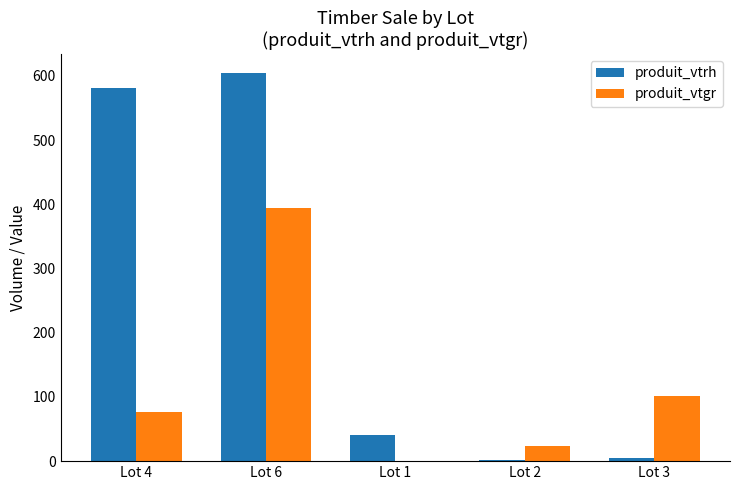

Count the number of data series in this chart.

2